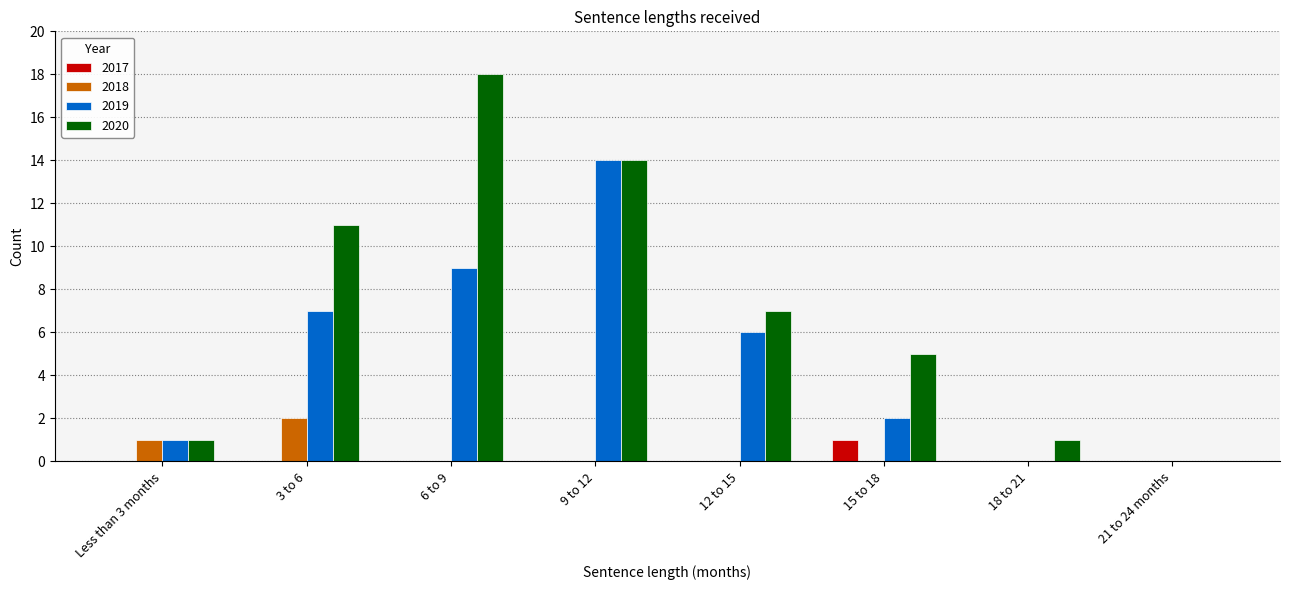

Reading left to right, transcribe all the data shown in this chart.

2017: Less than 3 months=0	3 to 6=0	6 to 9=0	9 to 12=0	12 to 15=0	15 to 18=1	18 to 21=0	21 to 24 months=0
2018: Less than 3 months=1	3 to 6=2	6 to 9=0	9 to 12=0	12 to 15=0	15 to 18=0	18 to 21=0	21 to 24 months=0
2019: Less than 3 months=1	3 to 6=7	6 to 9=9	9 to 12=14	12 to 15=6	15 to 18=2	18 to 21=0	21 to 24 months=0
2020: Less than 3 months=1	3 to 6=11	6 to 9=18	9 to 12=14	12 to 15=7	15 to 18=5	18 to 21=1	21 to 24 months=0